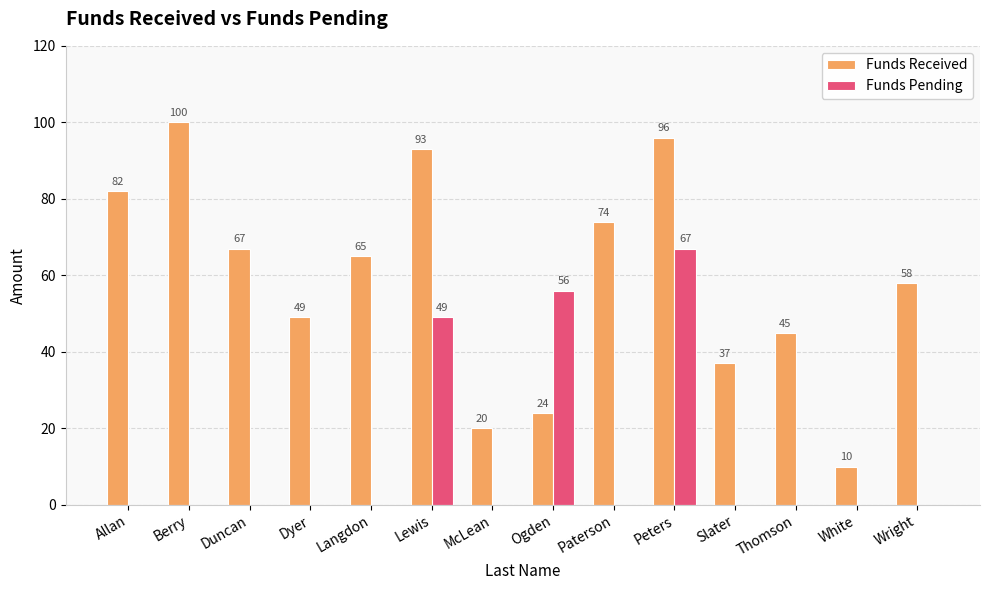

Which series has the largest total across all categories?

Funds Received